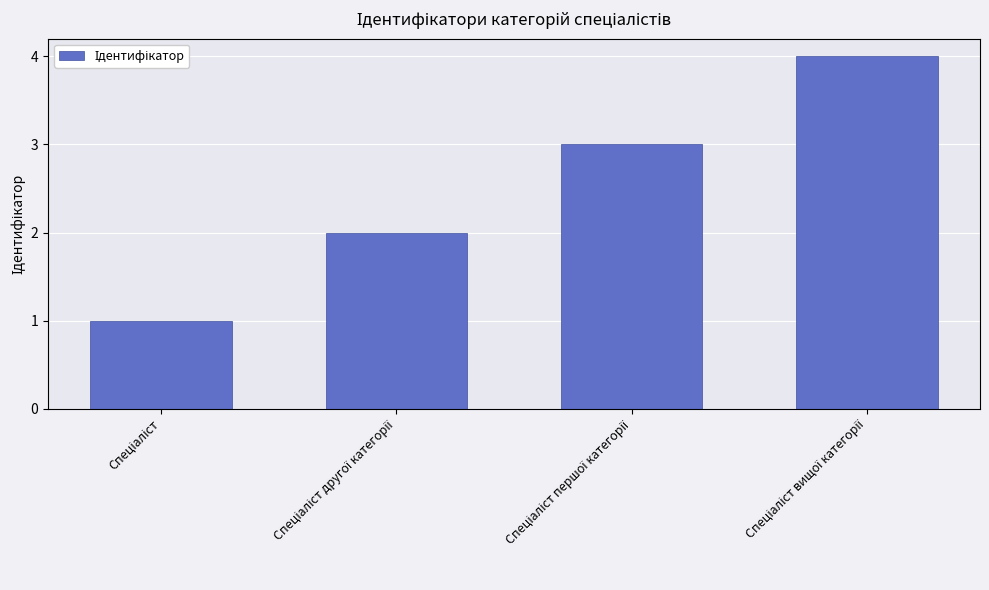

What is the difference between the maximum and minimum values?

3